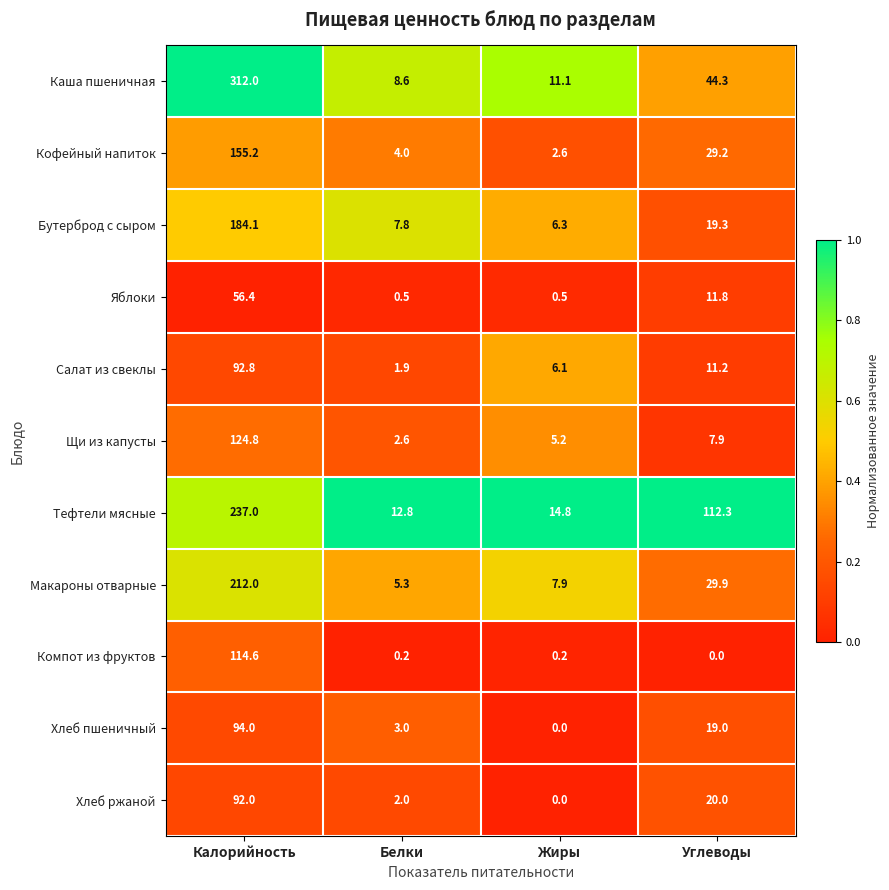

How many distinct data groups are displayed?

11